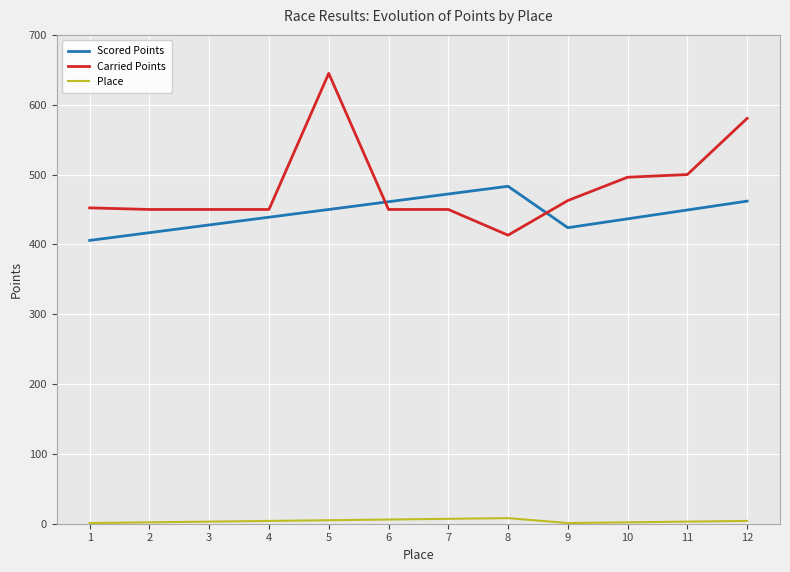

True or false: Place has more than 0 points higher than both neighbors.

True